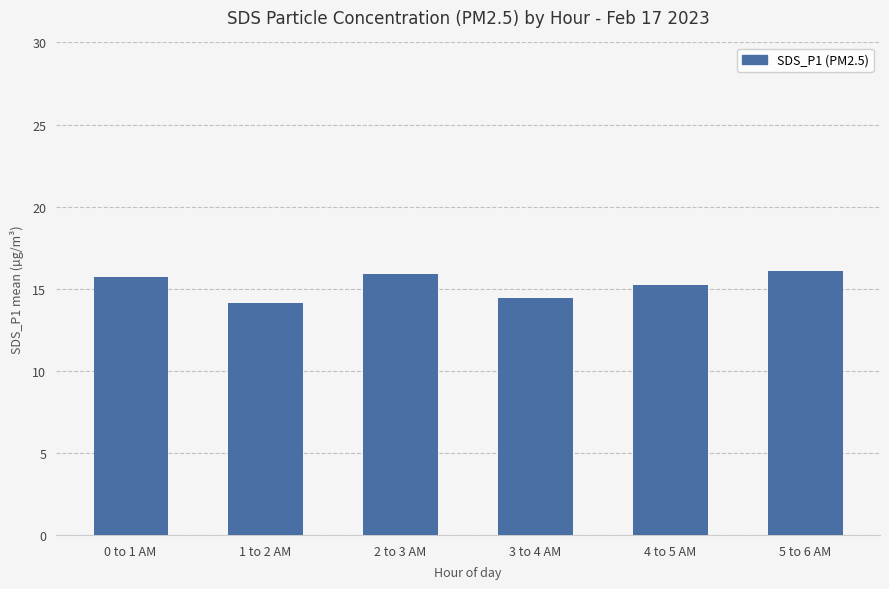

What is the approximate value at 1 to 2 AM?

14.1